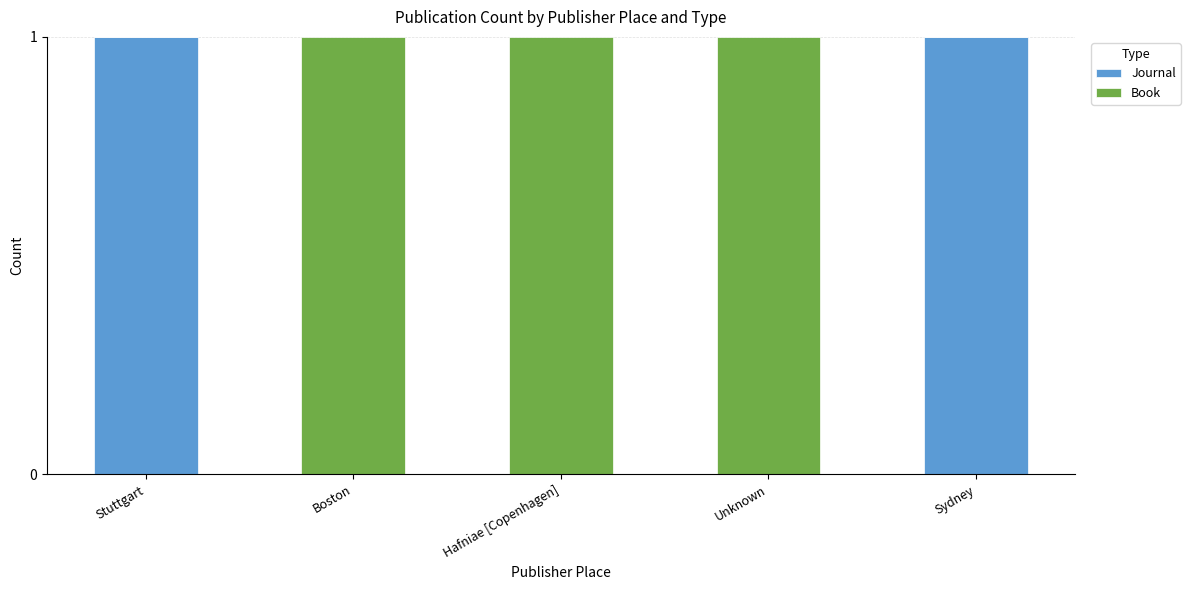

Is it true that Journal equals 1 at Unknown?

False